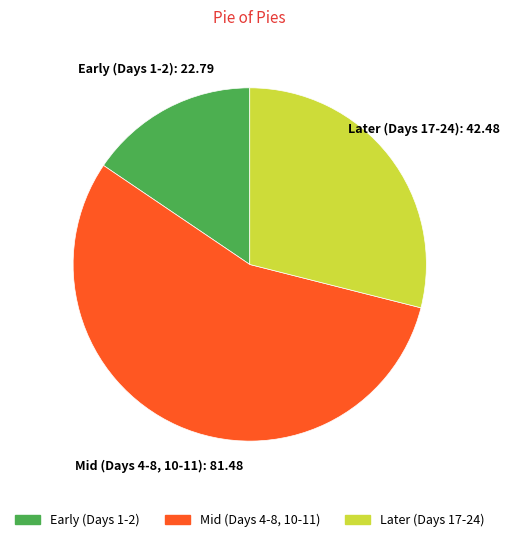

Is there a majority slice in this chart?

Yes